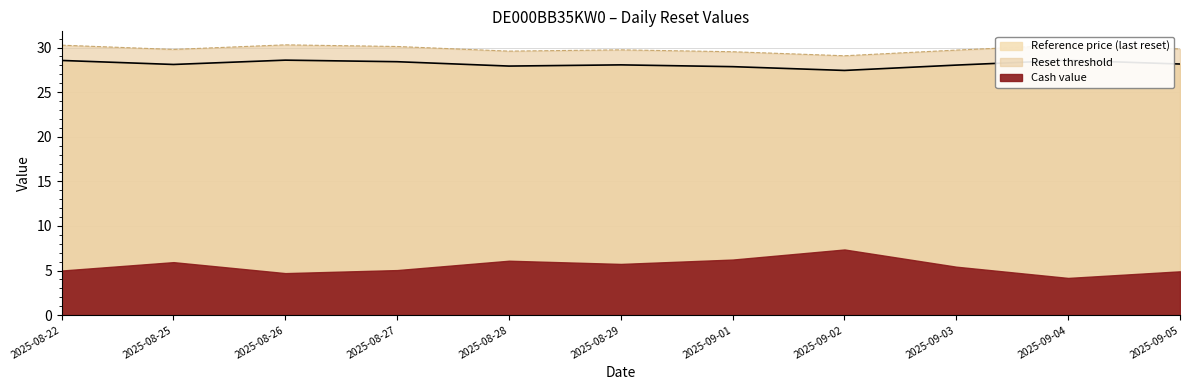

True or false: Reset threshold and Reference price (last reset) cross at least once.

False